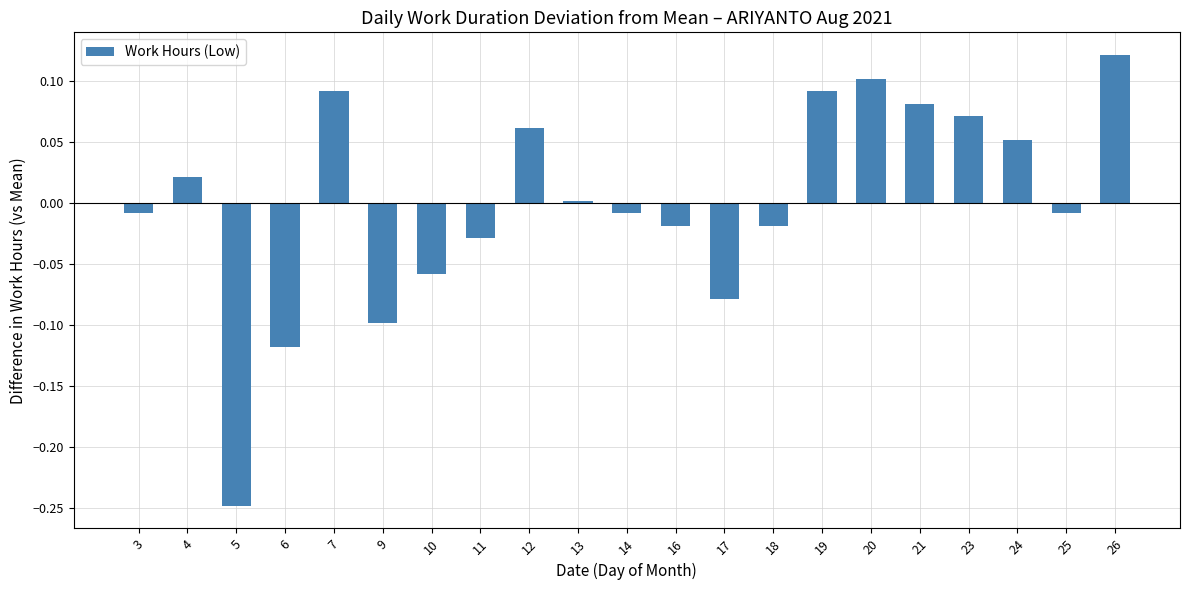

Between 5 and 26, which is larger?

26